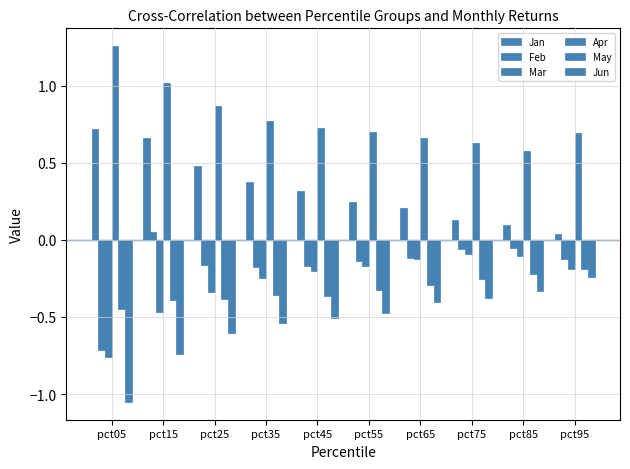

What is the difference between the Feb values at pct75 and pct45?

0.1